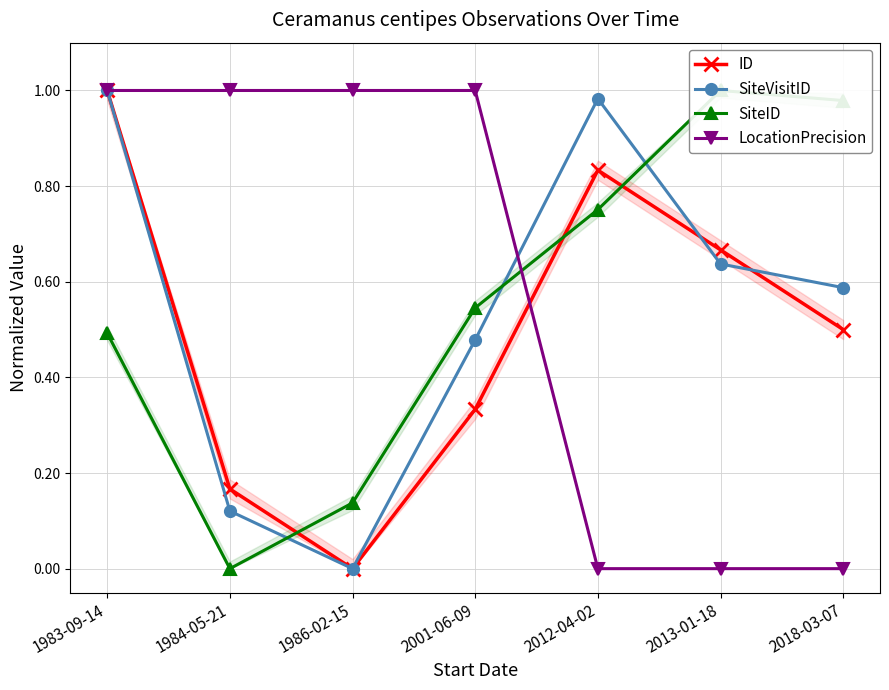

What is the difference between the maximum and minimum values in the SiteID series?

1.0